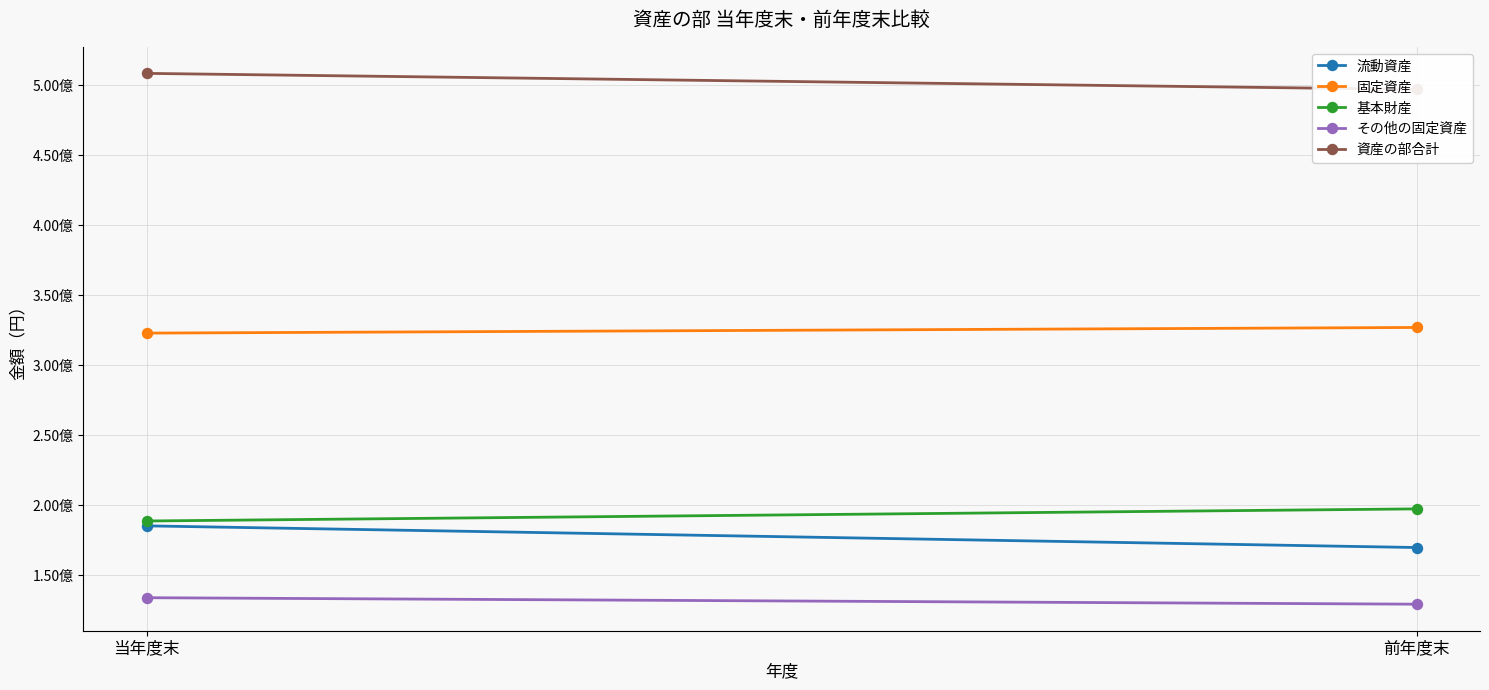

What is the maximum value shown in the chart?

508325518